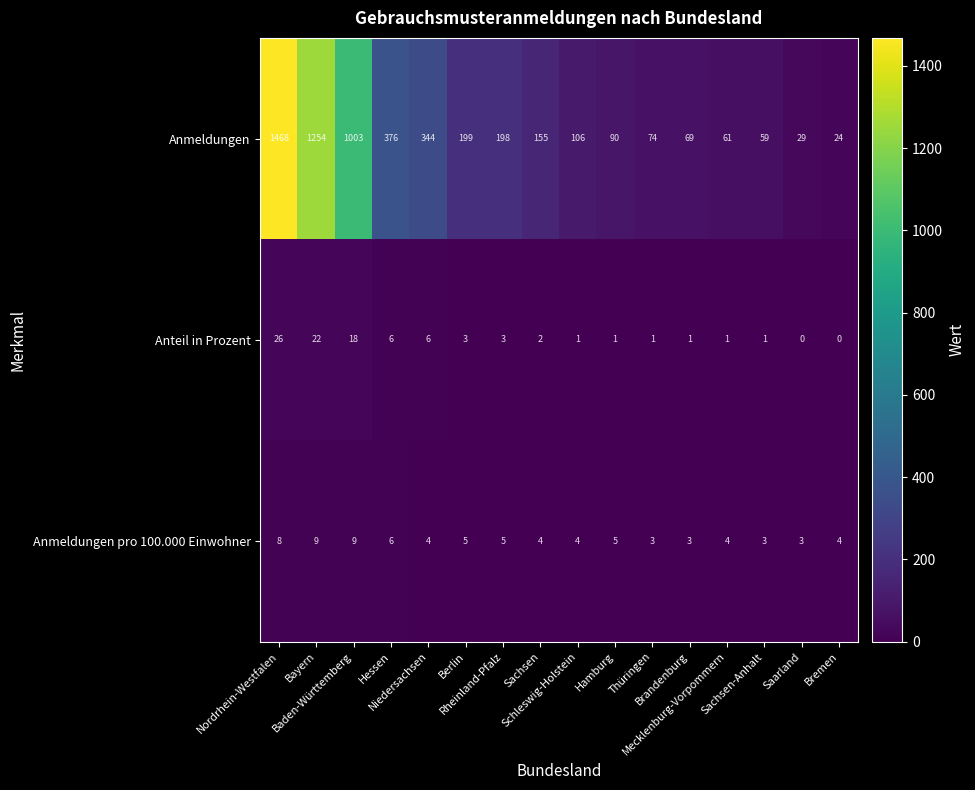

What is the difference between the second highest and second lowest values in the Anteil in Prozent series?

22